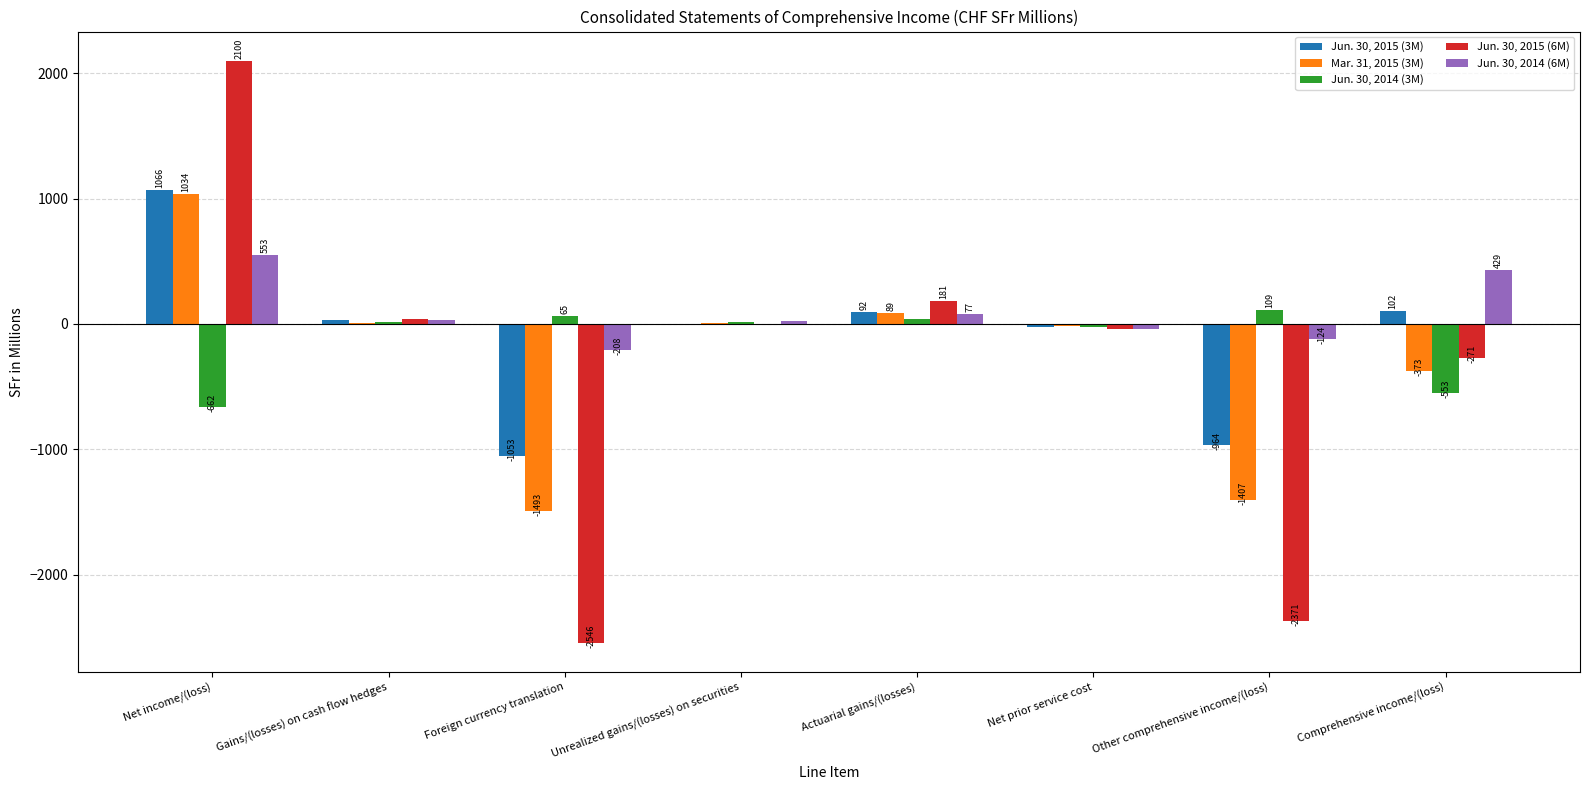

What are all the series names shown in the legend?

Jun. 30, 2015 (3M), Mar. 31, 2015 (3M), Jun. 30, 2014 (3M), Jun. 30, 2015 (6M), Jun. 30, 2014 (6M)